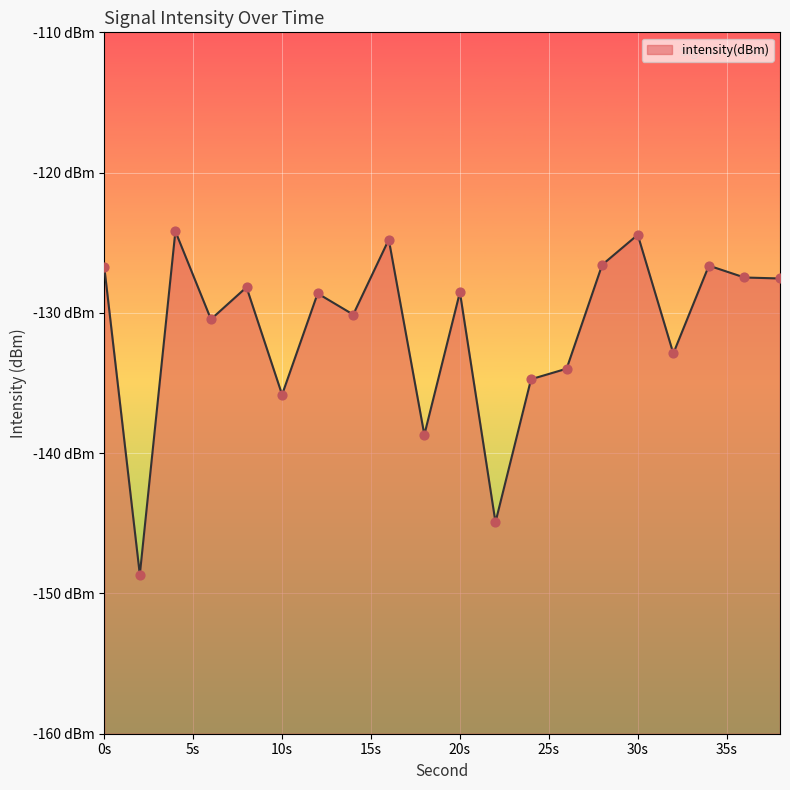

Which has a higher value, 10 or 24?

24